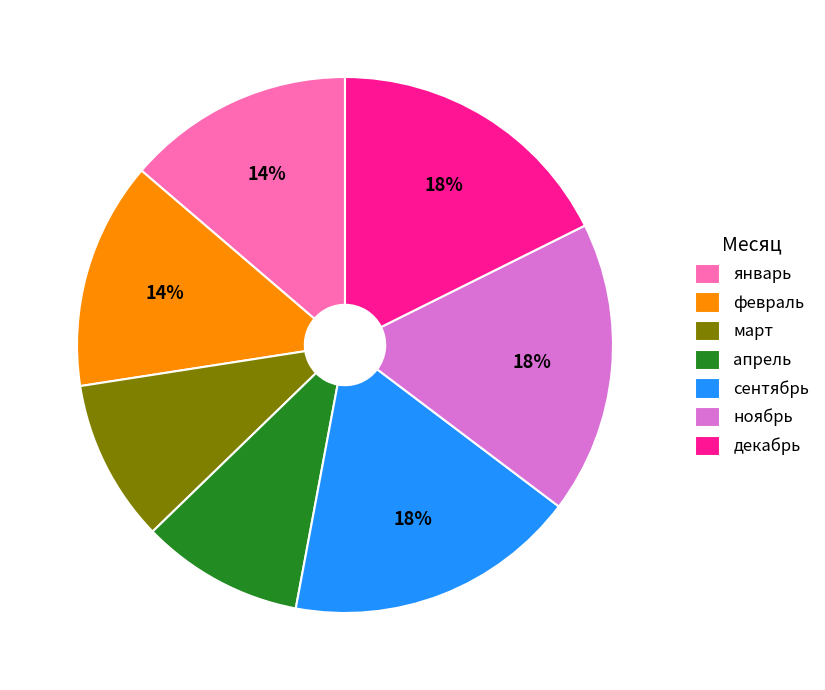

True or false: сентябрь accounts for 18% of the total.

True